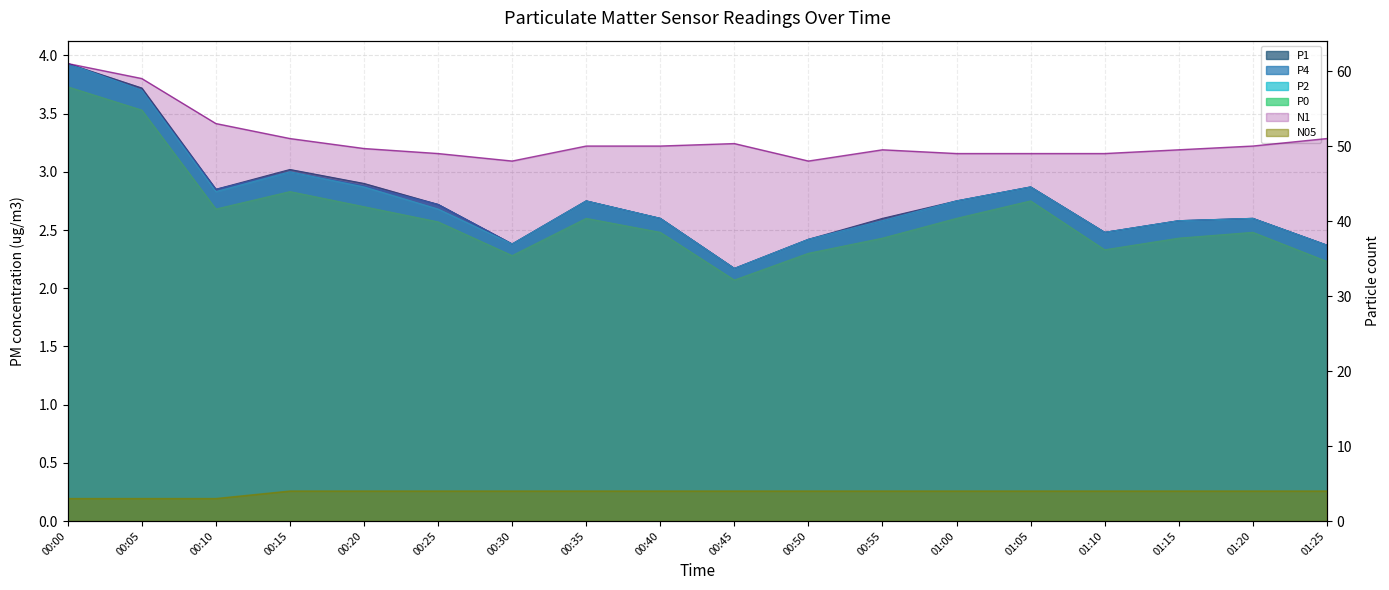

At 01:10, list the series in order from largest to smallest.

N1, N05, P1, P4, P2, P0